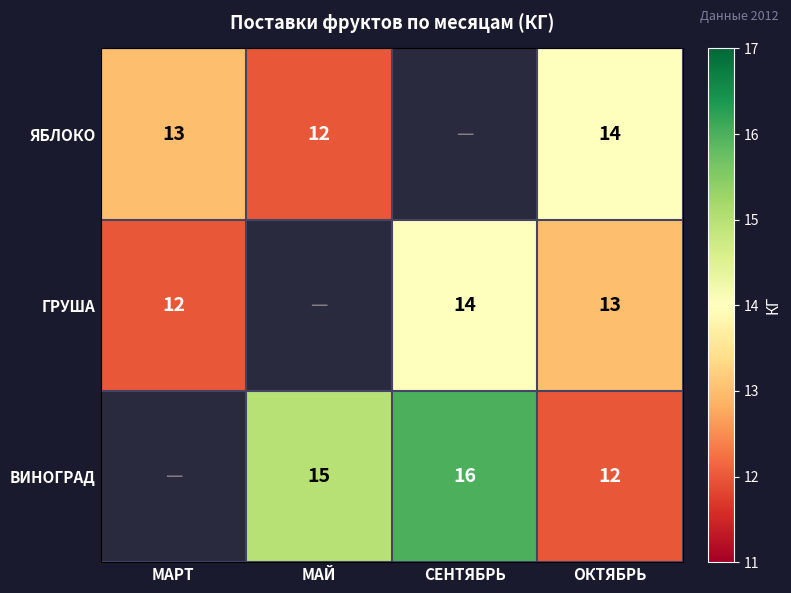

What is the difference between the ВИНОГРАД values at ОКТЯБРЬ and МАЙ?

3